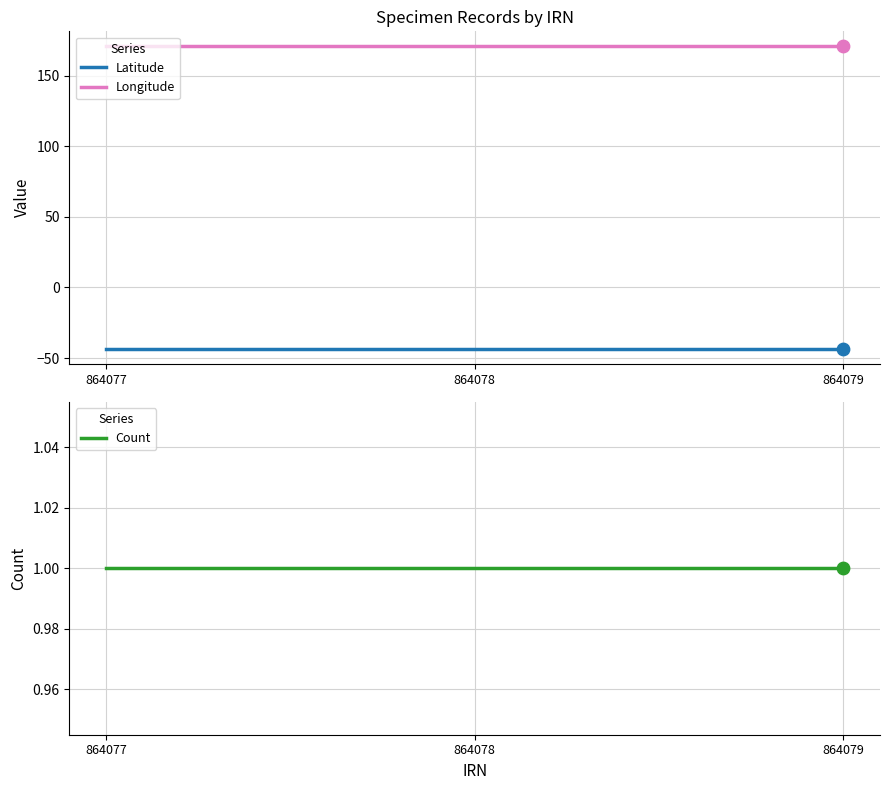

Which series has the largest total across all categories?

Longitude